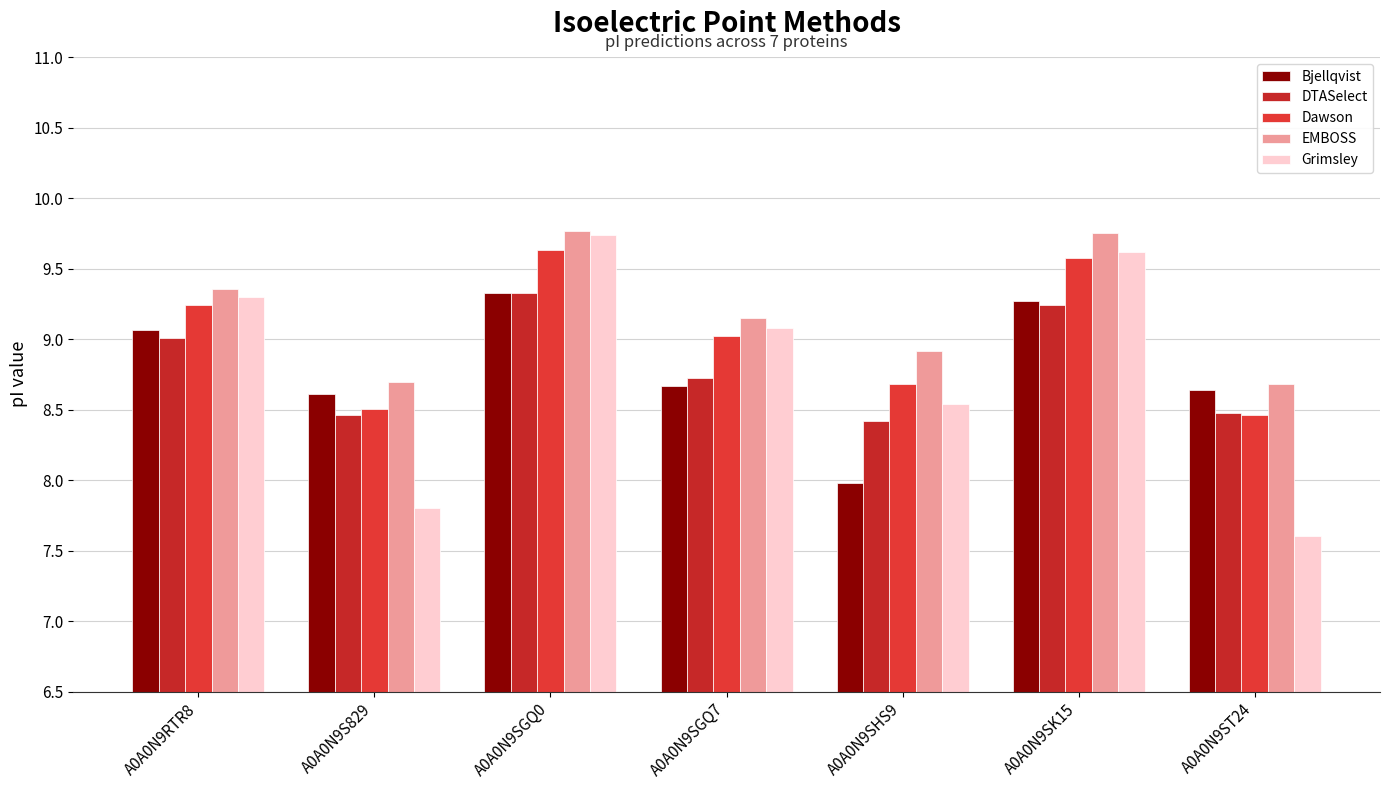

The value of DTASelect at A0A0N9SGQ7 is 8.7. True or false?

True